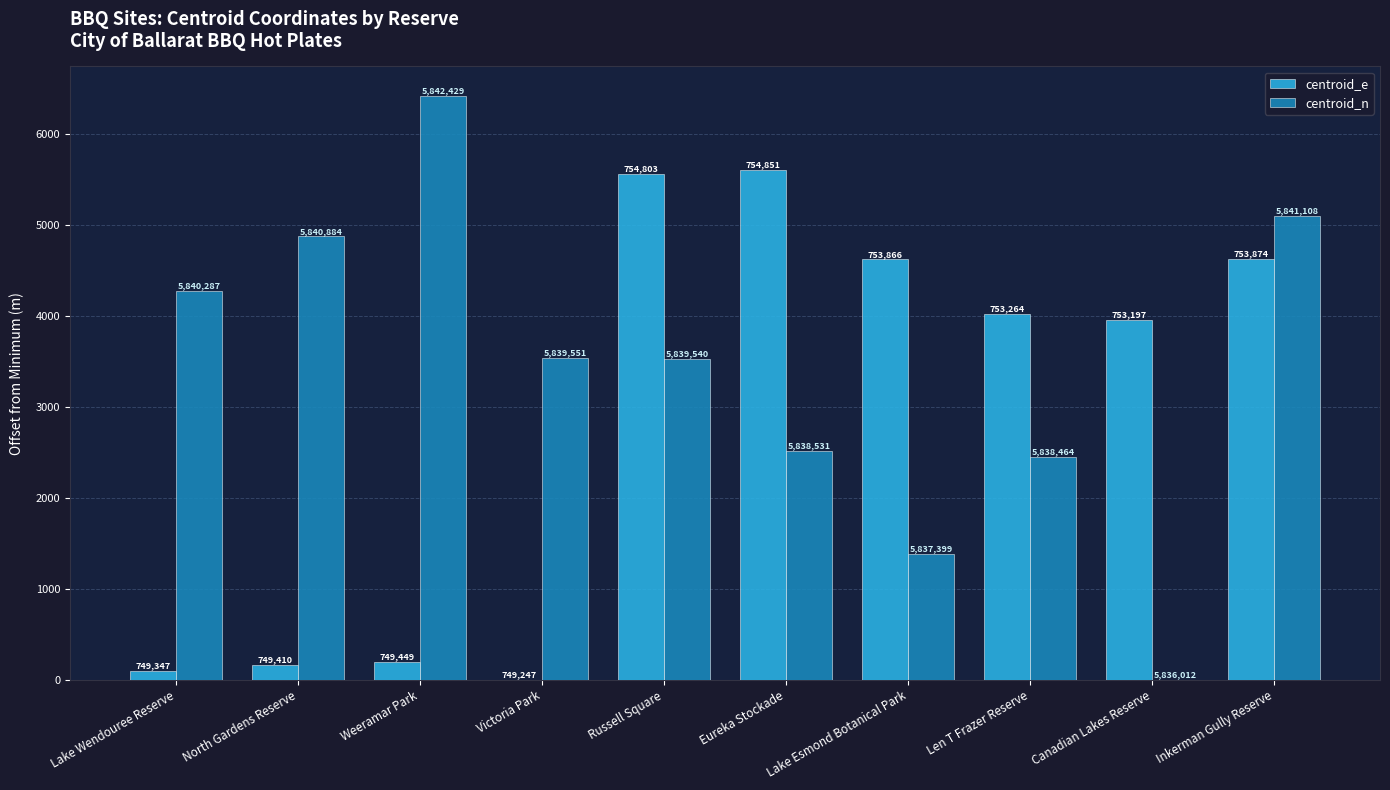

Does the chart contain stacked bars?

No